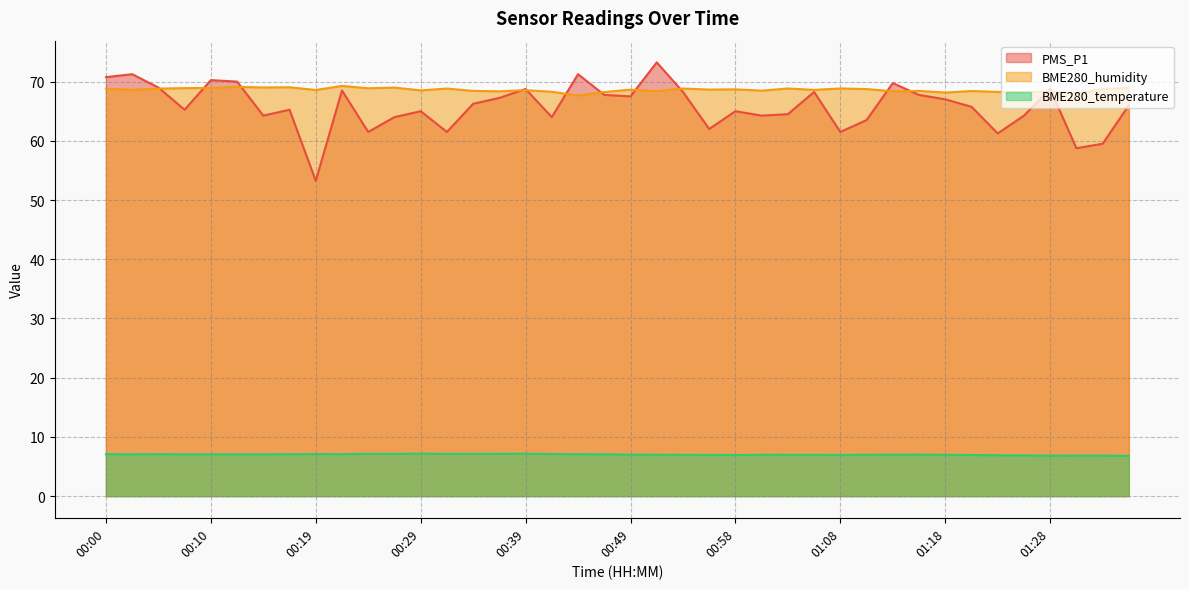

Which has a higher value, 01:13 or 01:06?

01:13